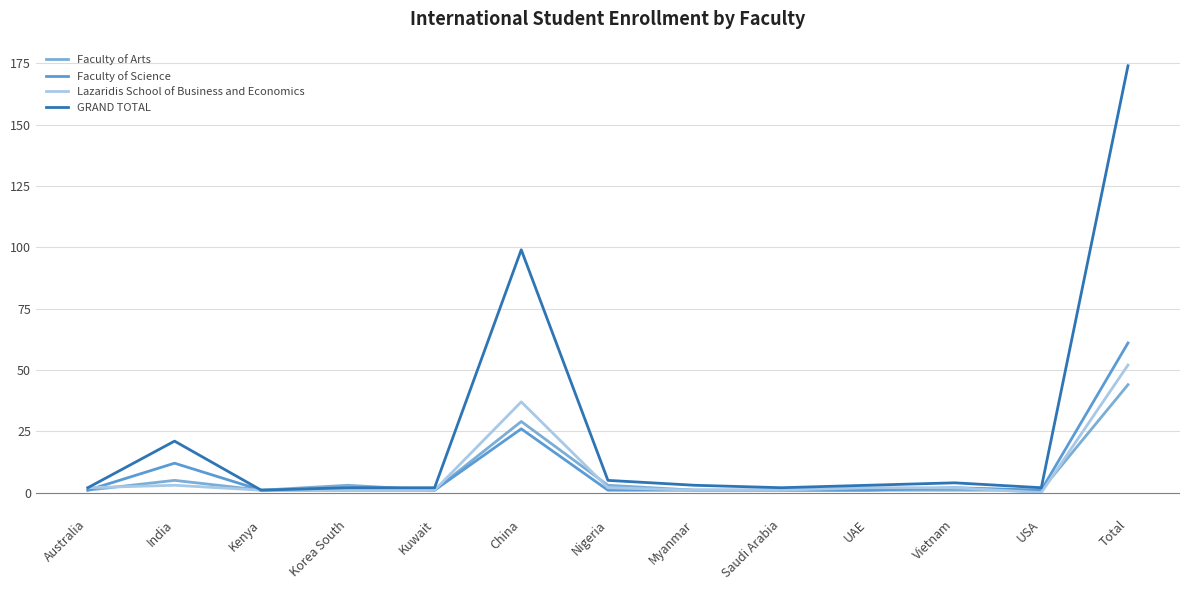

How many lines are shown in the chart?

4